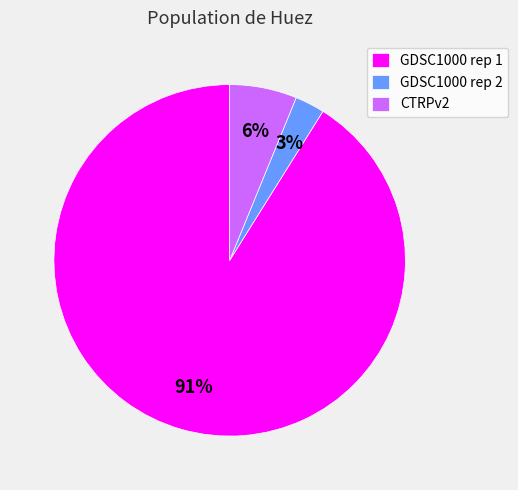

What is the largest slice in the pie chart?

GDSC1000 rep 1